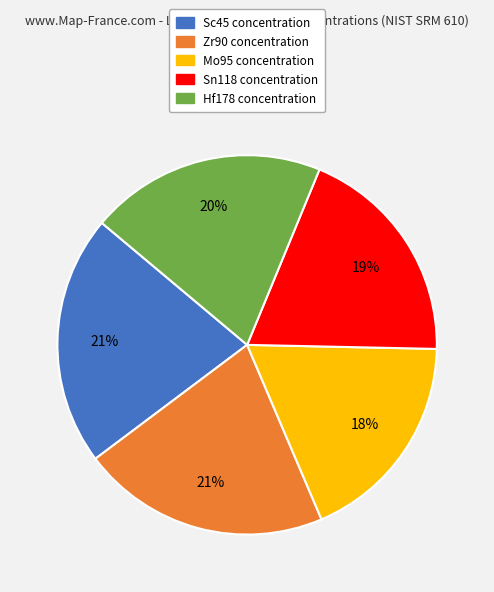

How many segments does this pie chart have?

5